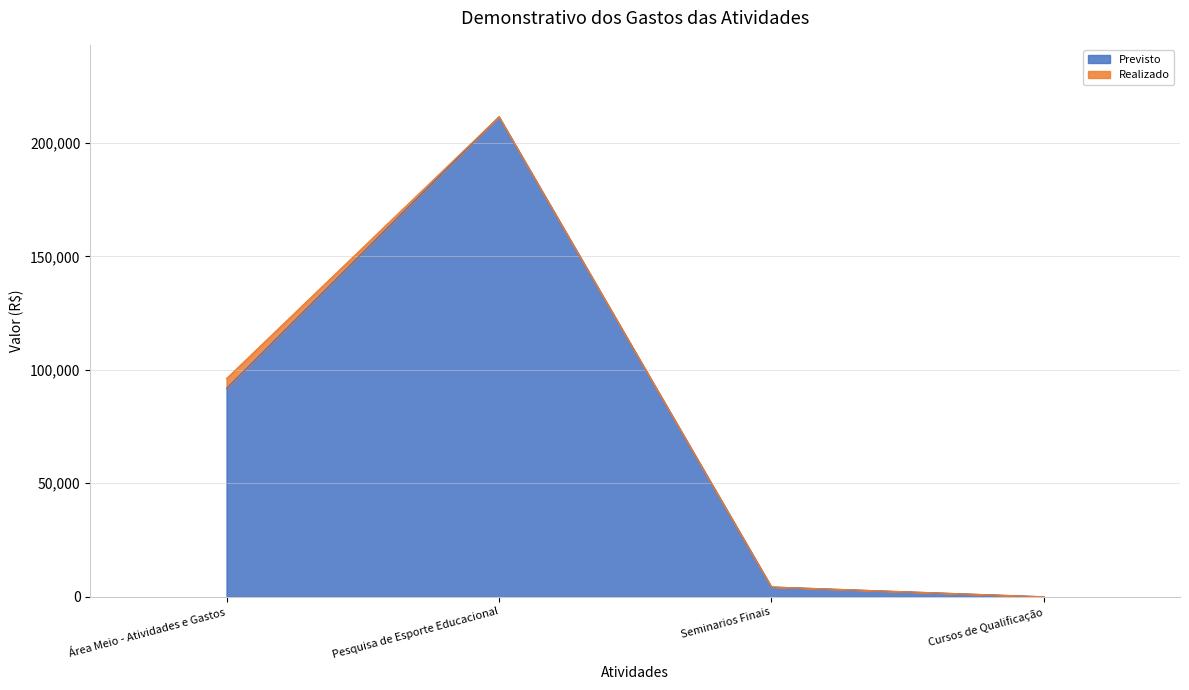

At which category does the chart reach its minimum across all series?

Cursos de Qualificação